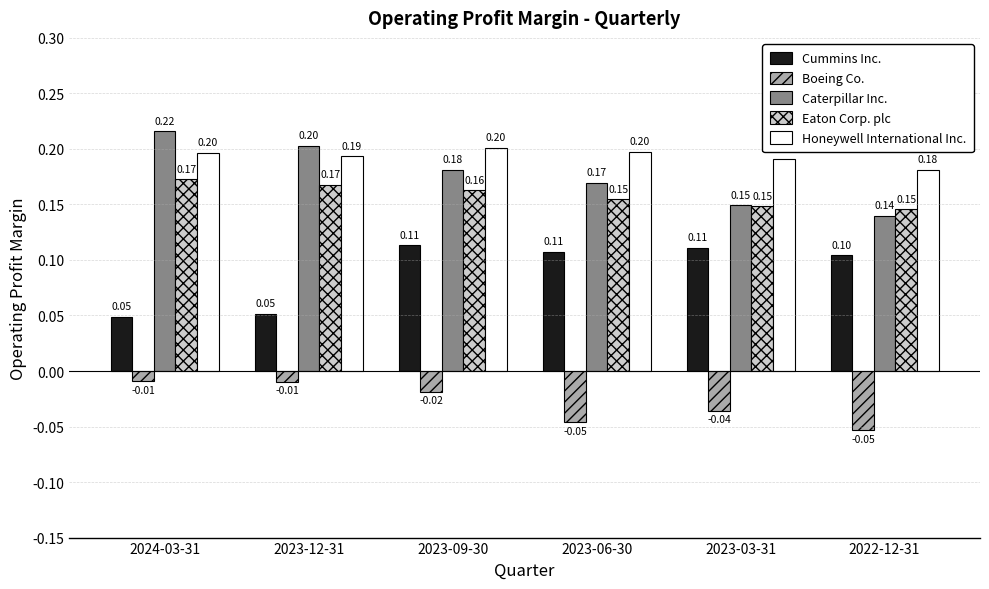

How many bars are there in each group?

5